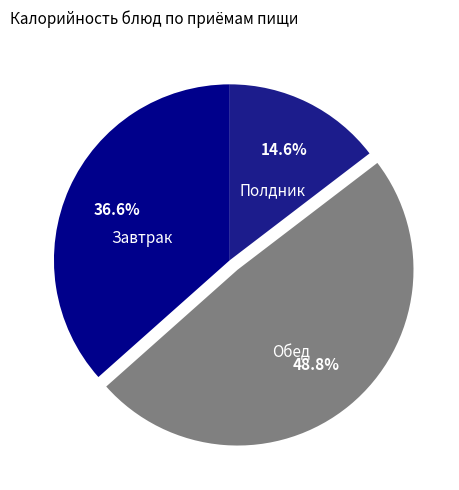

How many segments does this pie chart have?

3